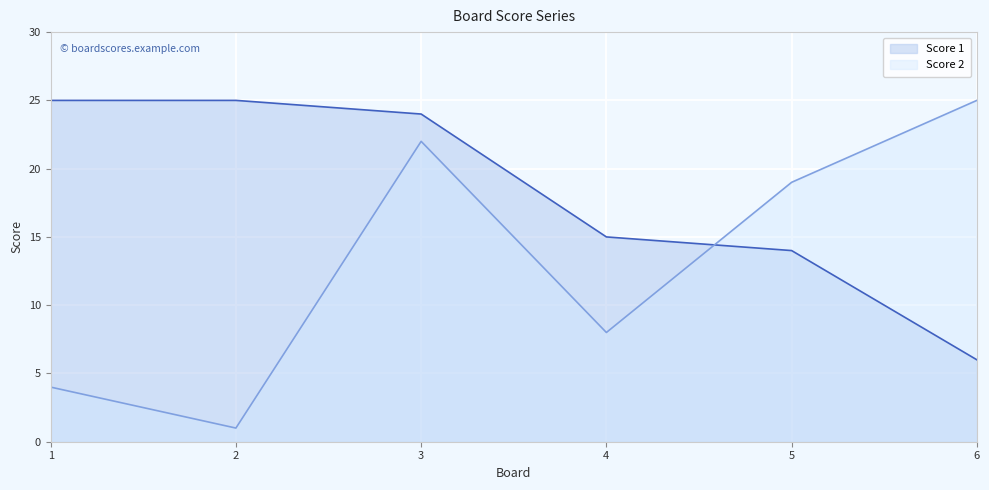

Does the chart display data point markers on the line(s)?

No